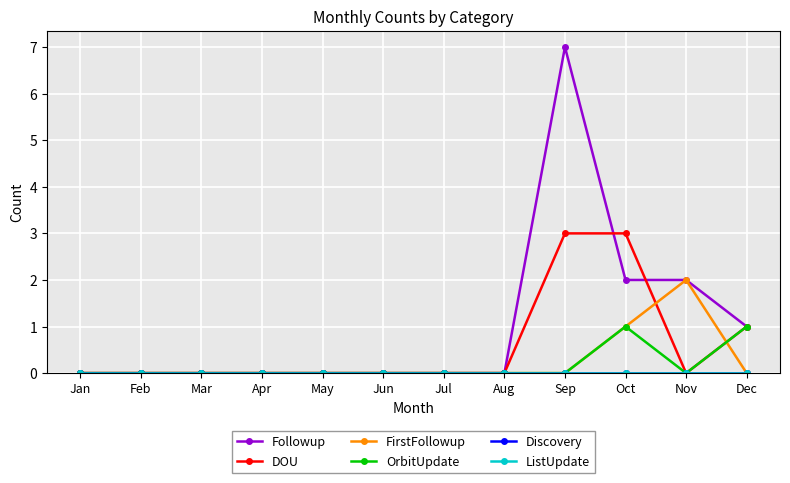

True or false: DOU and OrbitUpdate cross at least once.

False